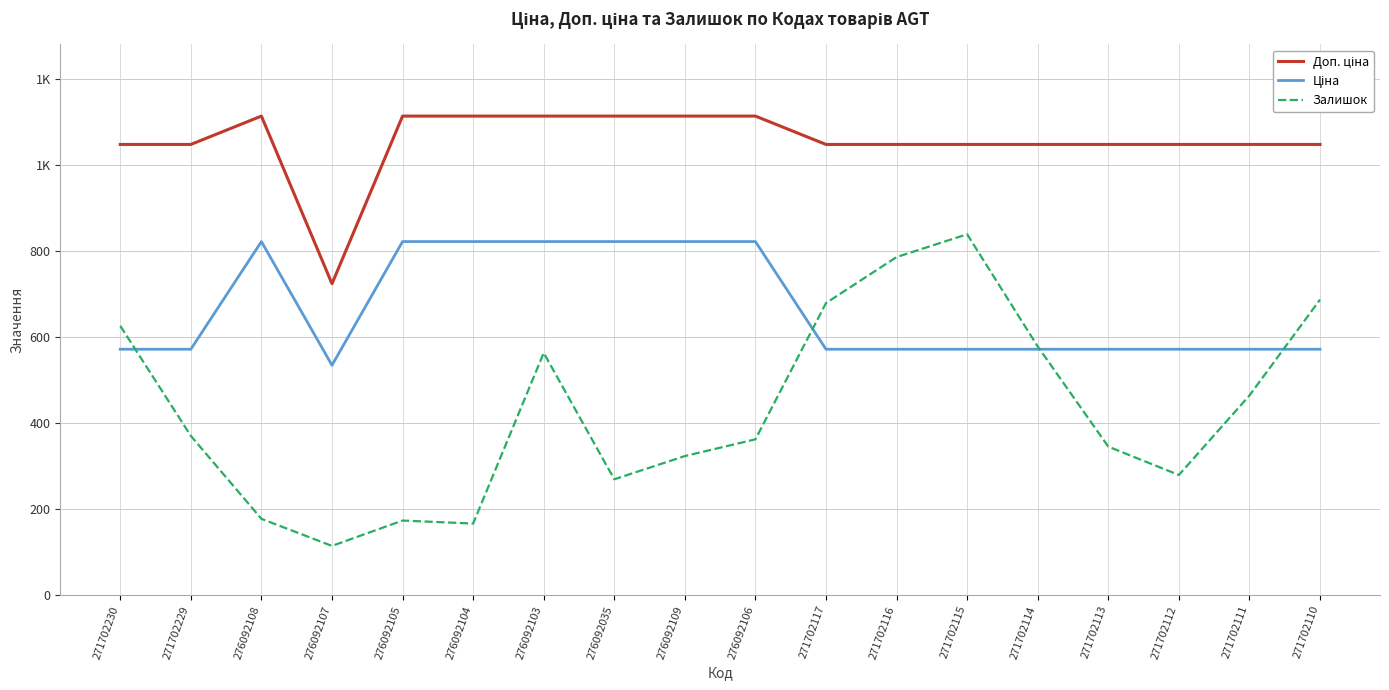

Reading left to right, extract all data points from this chart.

Доп. ціна: 1048.0	1048.0	1114.0	724.0	1114.0	1114.0	1114.0	1114.0	1114.0	1114.0	1048.0	1048.0	1048.0	1048.0	1048.0	1048.0	1048.0	1048.0
Ціна: 571.6	571.6	822.0	534.3	822.0	822.0	822.0	822.0	822.0	822.0	571.6	571.6	571.6	571.6	571.6	571.6	571.6	571.6
Залишок: 626.0	370.0	177.0	114.0	173.0	166.0	563.0	269.0	323.0	362.0	679.0	786.0	839.0	578.0	345.0	279.0	464.0	687.0